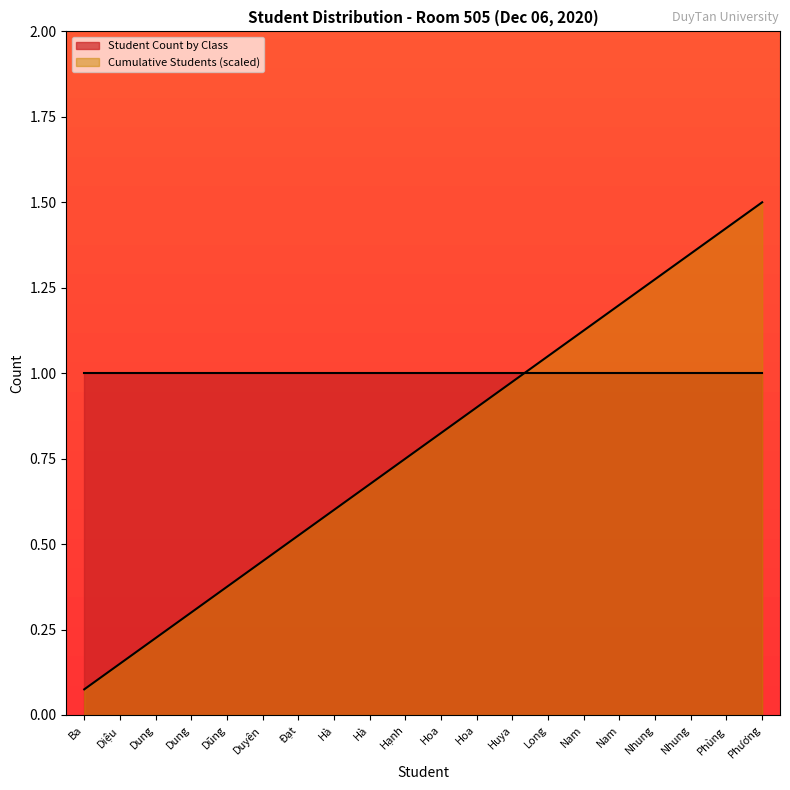

What is the sum of the values at Hà and Nam?

1.8